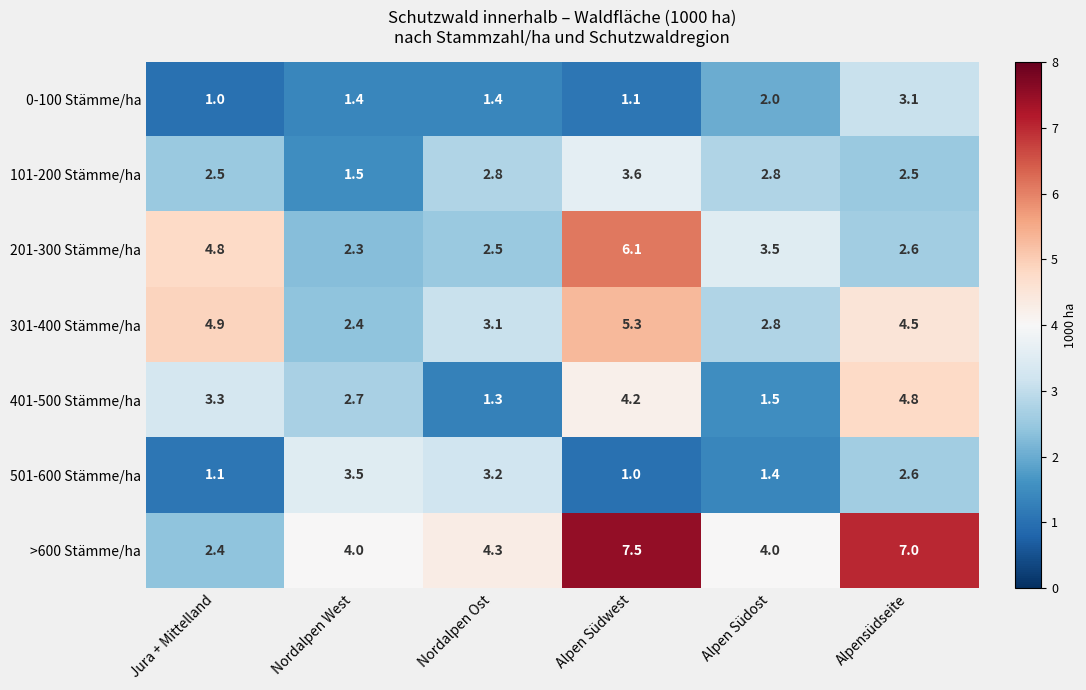

Which series has the largest total across all categories?

>600 Stämme/ha